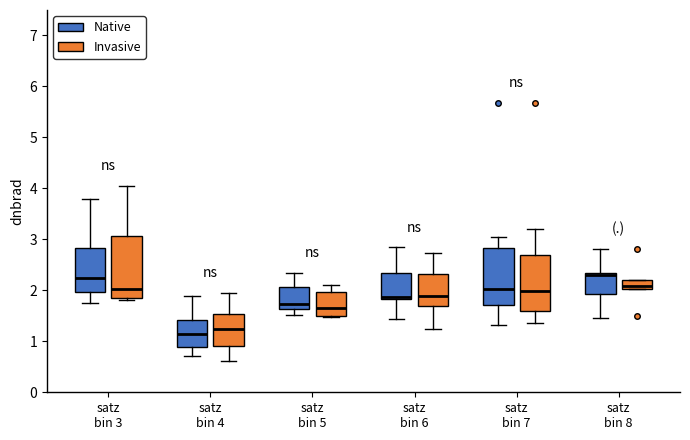

Reading left to right, read every box against the y-axis: the position of its median line, the range the box covers, and the ends of its whiskers. The values are not printed on the chart, so give them approximately, as read against the axis.

satz bin 3 (Native): median 2.2, box 2.0 to 2.8, whiskers 1.8 to 3.8
satz bin 3 (Invasive): median 2.0, box 1.9 to 3.1, whiskers 1.8 to 4.1
satz bin 4 (Native): median 1.1, box 0.9 to 1.4, whiskers 0.7 to 1.9
satz bin 4 (Invasive): median 1.2, box 0.9 to 1.5, whiskers 0.6 to 1.9
satz bin 5 (Native): median 1.7, box 1.6 to 2.1, whiskers 1.5 to 2.3
satz bin 5 (Invasive): median 1.7, box 1.5 to 2.0, whiskers 1.5 (just below the box's lower edge) to 2.1
satz bin 6 (Native): median 1.9, box 1.8 to 2.3, whiskers 1.4 to 2.8
satz bin 6 (Invasive): median 1.9, box 1.7 to 2.3, whiskers 1.2 to 2.7
satz bin 7 (Native): median 2.0, box 1.7 to 2.8, whiskers 1.3 to 3.0
satz bin 7 (Invasive): median 2.0, box 1.6 to 2.7, whiskers 1.4 to 3.2
satz bin 8 (Native): median 2.3 (just below the box's upper edge), box 1.9 to 2.3, whiskers 1.5 to 2.8
satz bin 8 (Invasive): median 2.1, box 2.0 to 2.2, whiskers 2.0 to 2.2